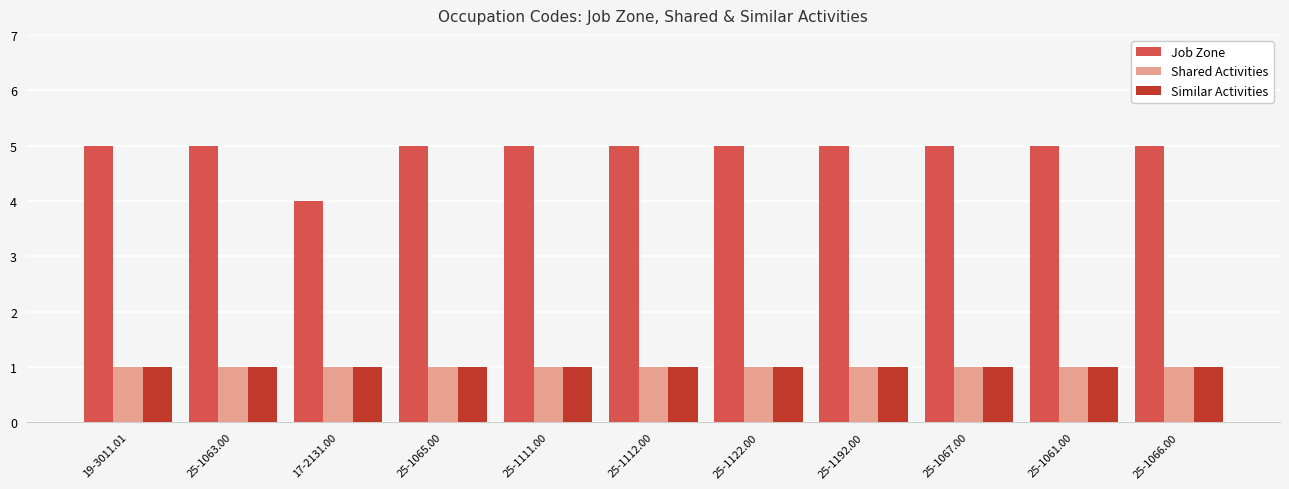

Which category has the lowest value in the Job Zone series?

17-2131.00